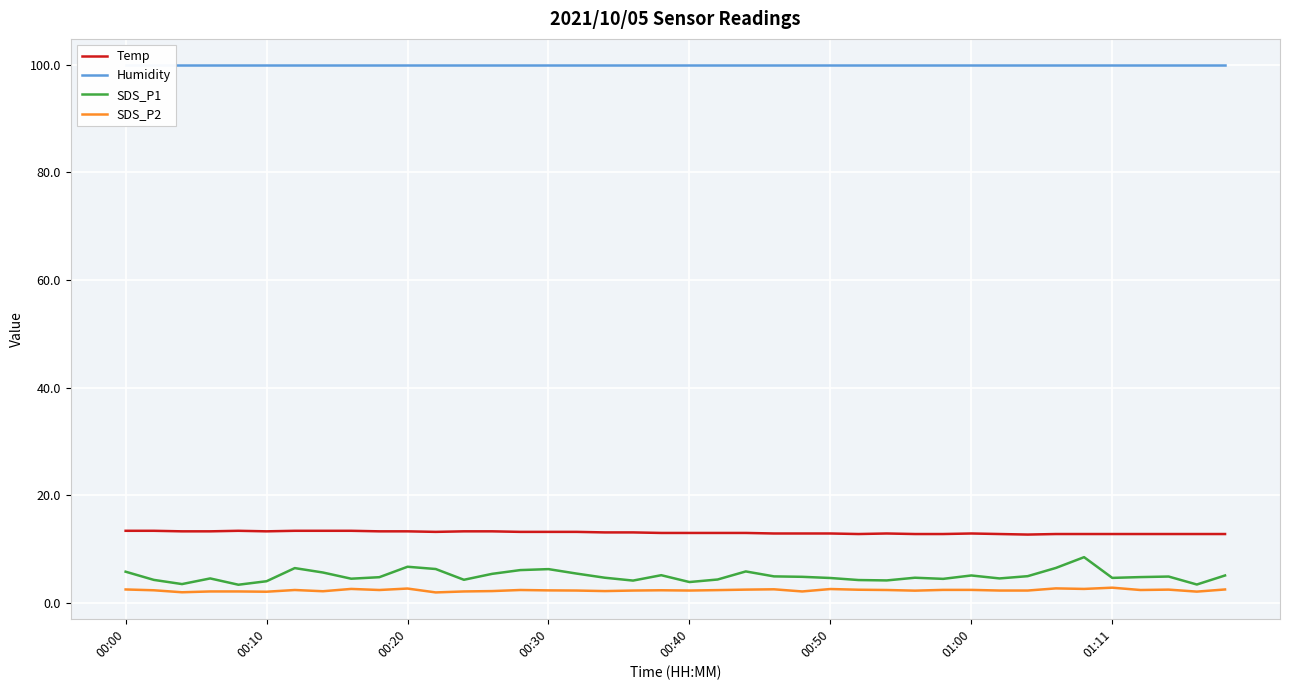

Is it true that Temp equals 3.2 at 12?

False